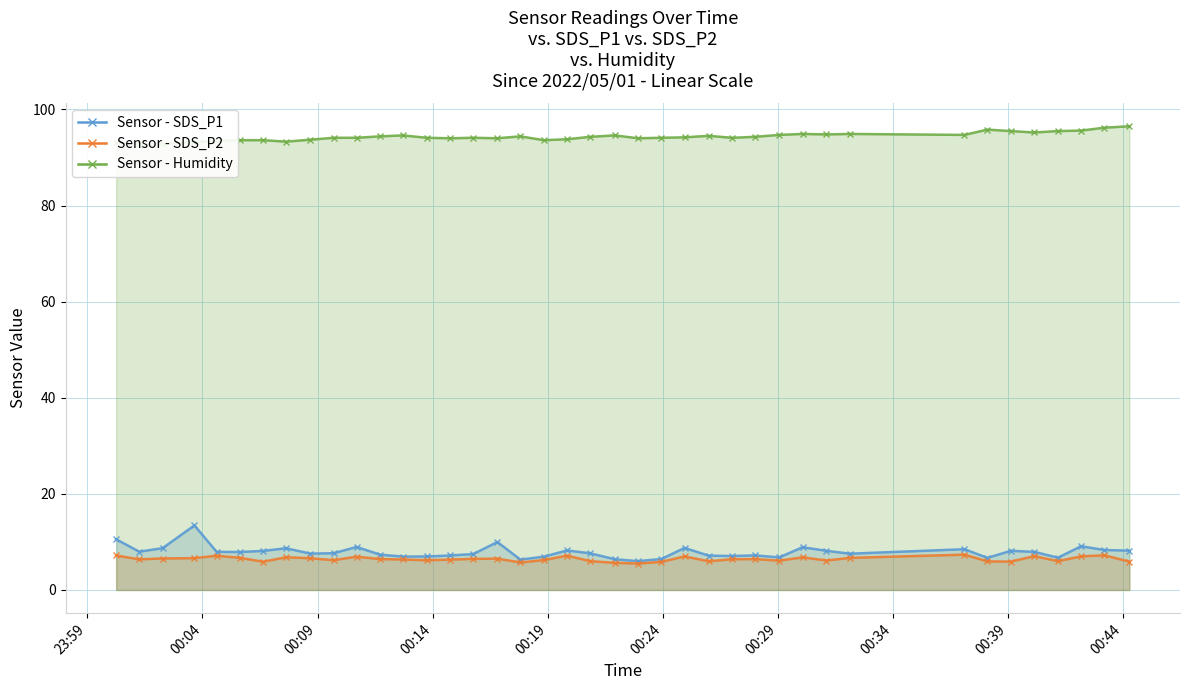

How many data points in SDS_P2 are above 6?

29